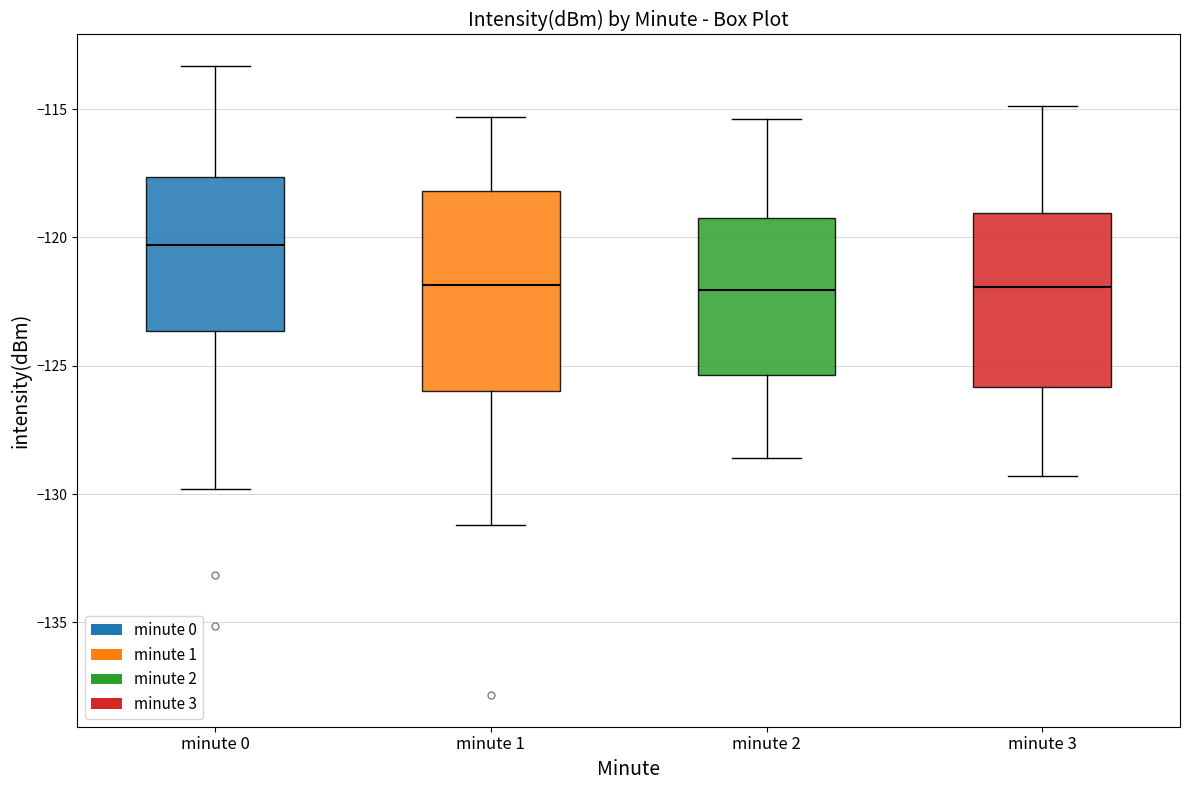

Where does the median line of the box for minute 2 sit on the y-axis? The values are not printed on the chart, so give them approximately, as read against the axis.

-122.0